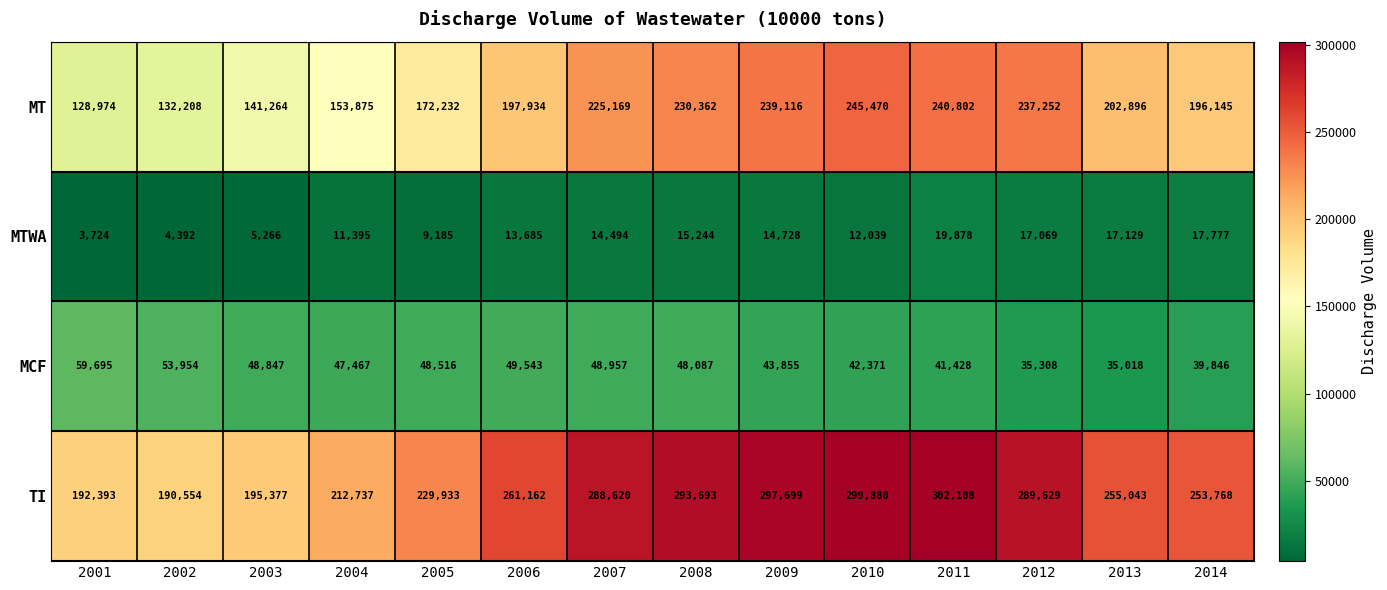

What is the difference between the maximum and minimum values in the TI series?

111554